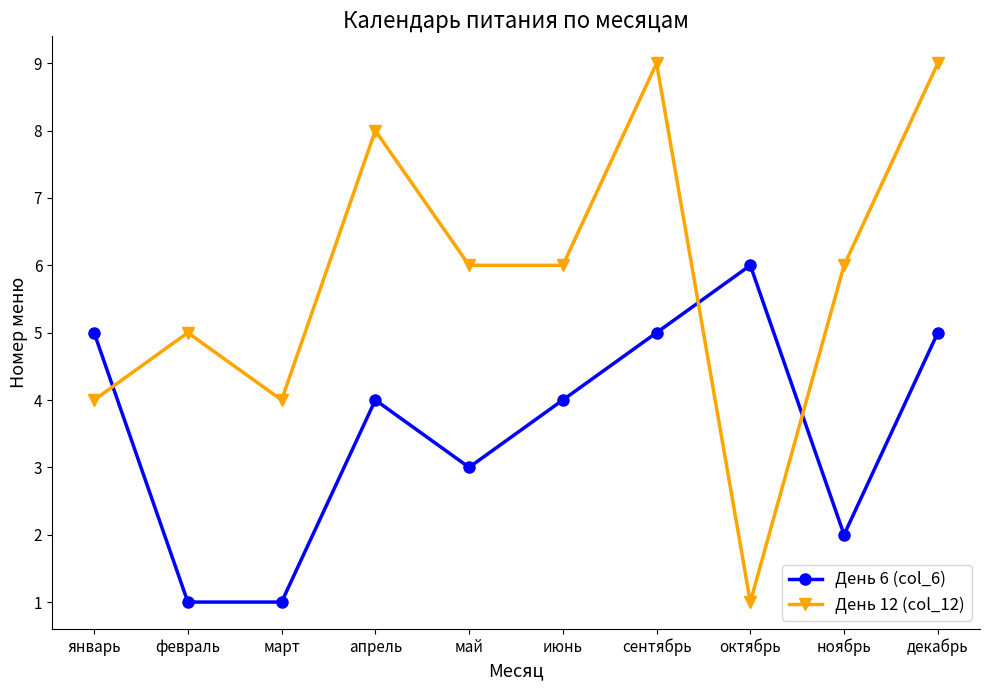

Rank the series by their average value, from lowest to highest.

День 6 (col_6), День 12 (col_12)